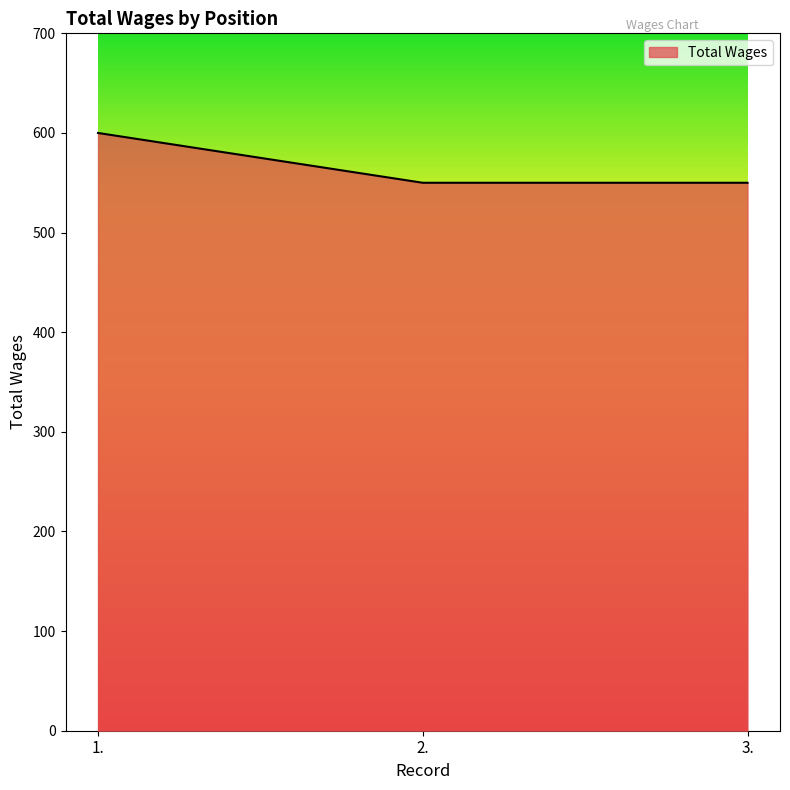

What position from the left is 2.?

2